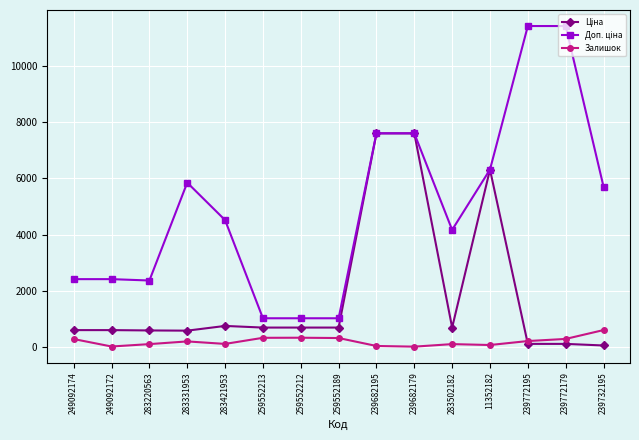

At how many categories does at least one series exceed 1899?

12